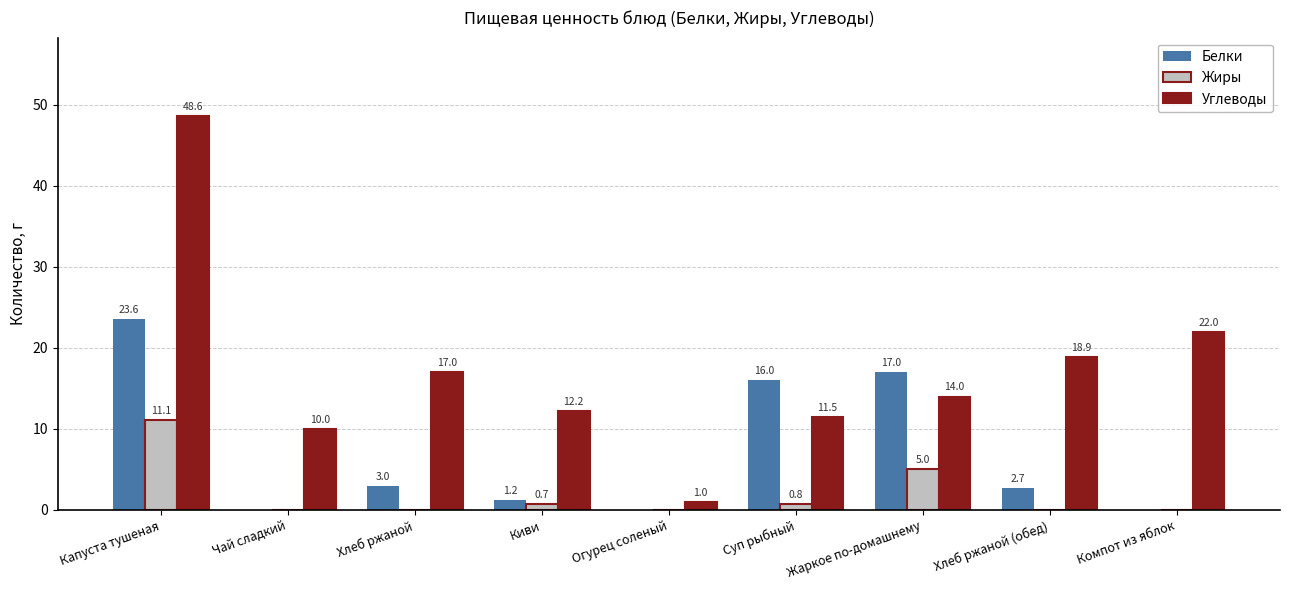

Which series has the largest total across all categories?

Углеводы